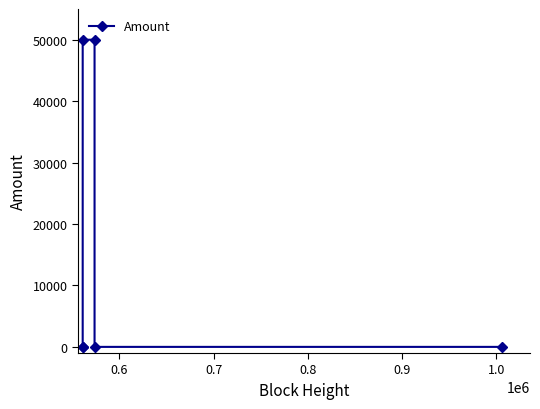

Does the chart have visible grid lines?

No